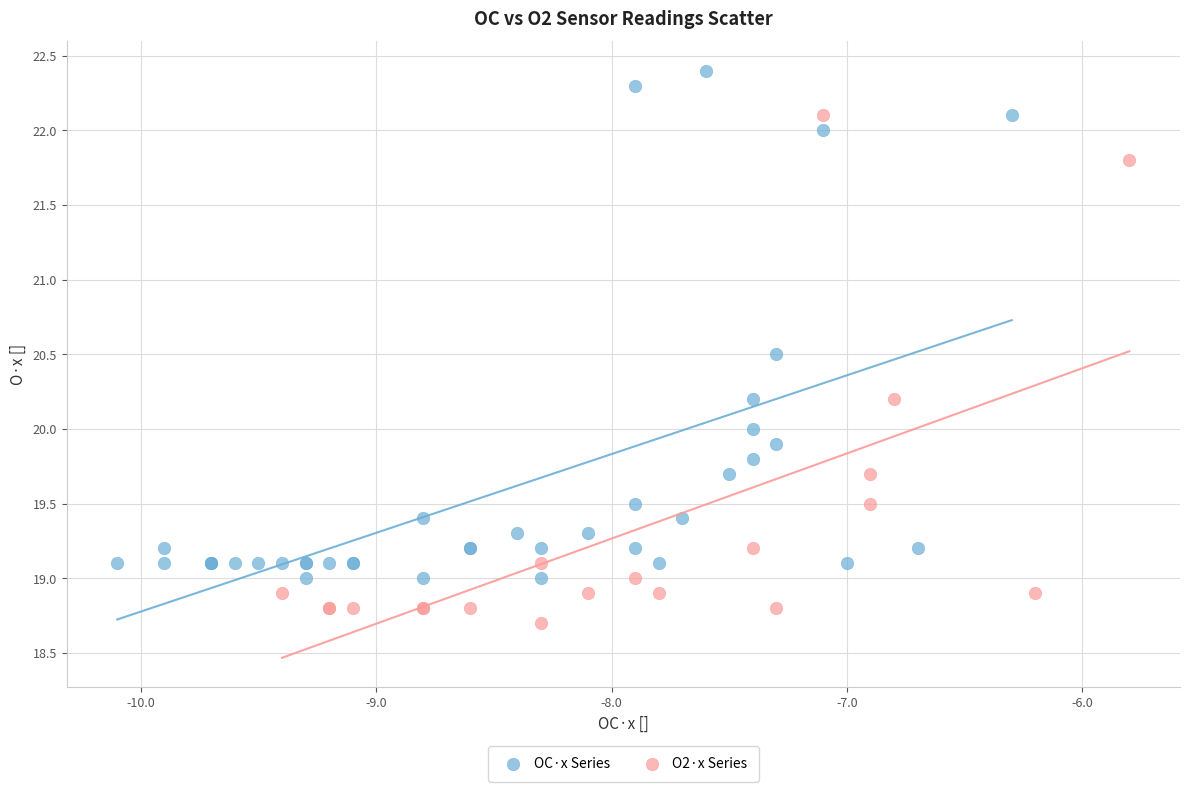

Which series reaches the maximum Y coordinate?

OC·x Series